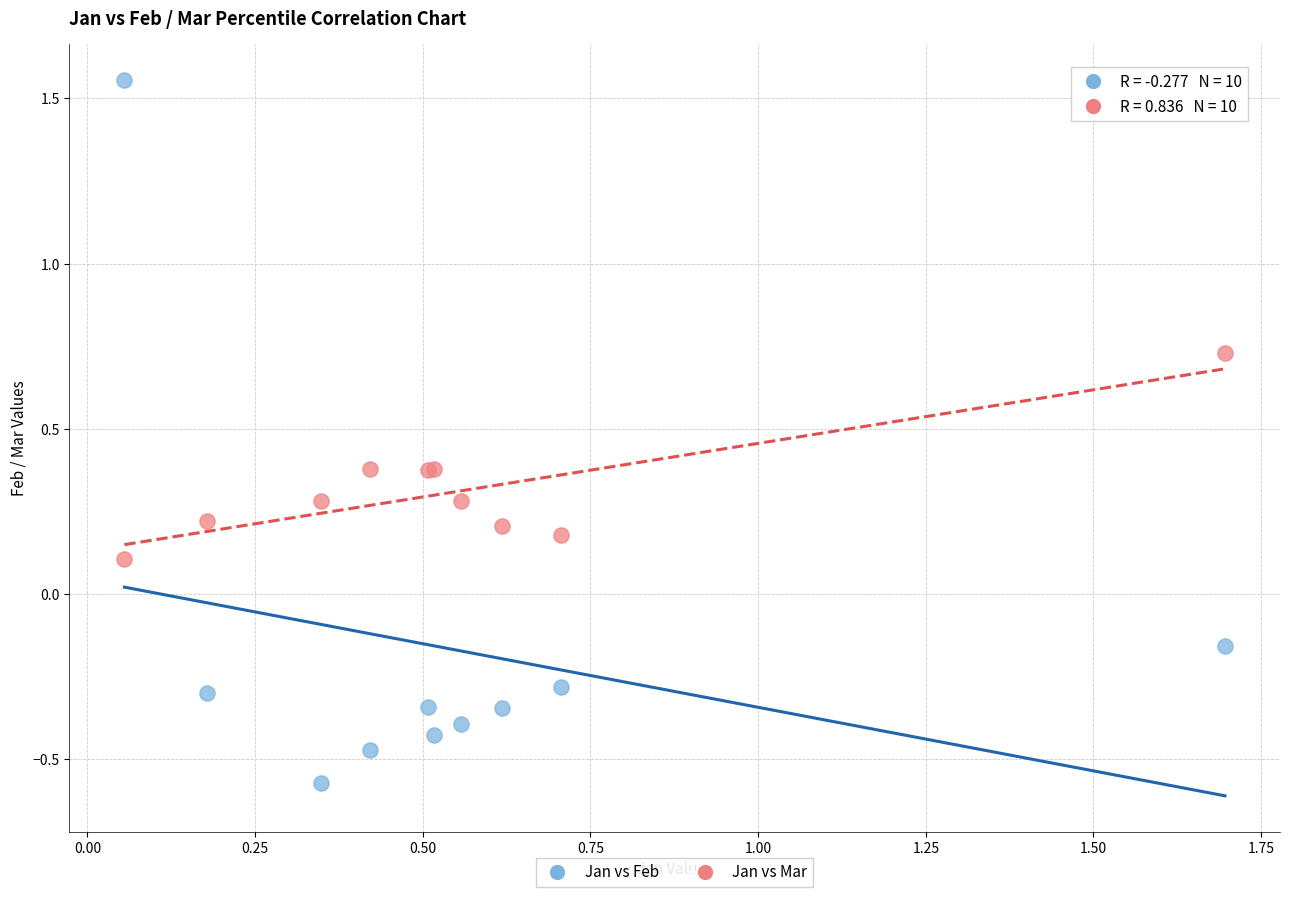

What are all the series names shown in the legend?

Jan vs Feb, Jan vs Mar